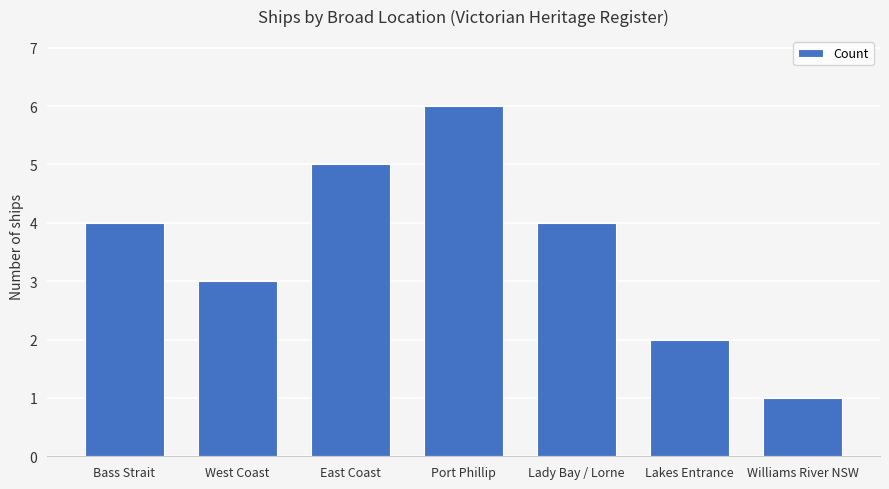

Between Bass Strait and Williams River NSW, which is larger?

Bass Strait